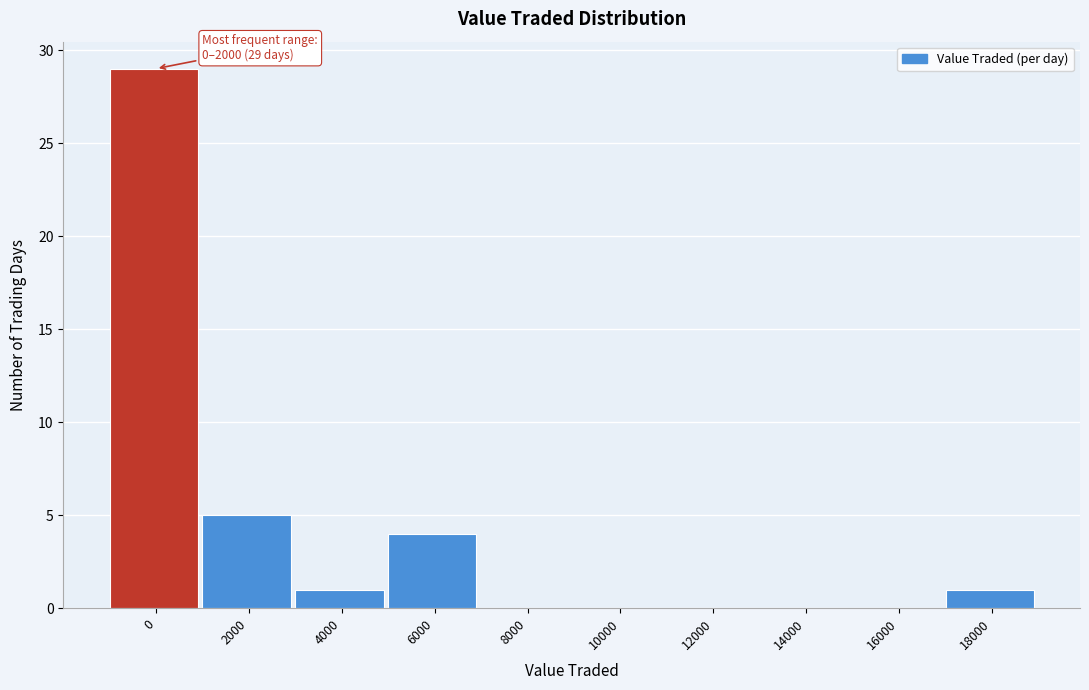

Reading right to left, transcribe all the data shown in this chart.

18000=1	16000=0	14000=0	12000=0	10000=0	8000=0	6000=4	4000=1	2000=5	0=29